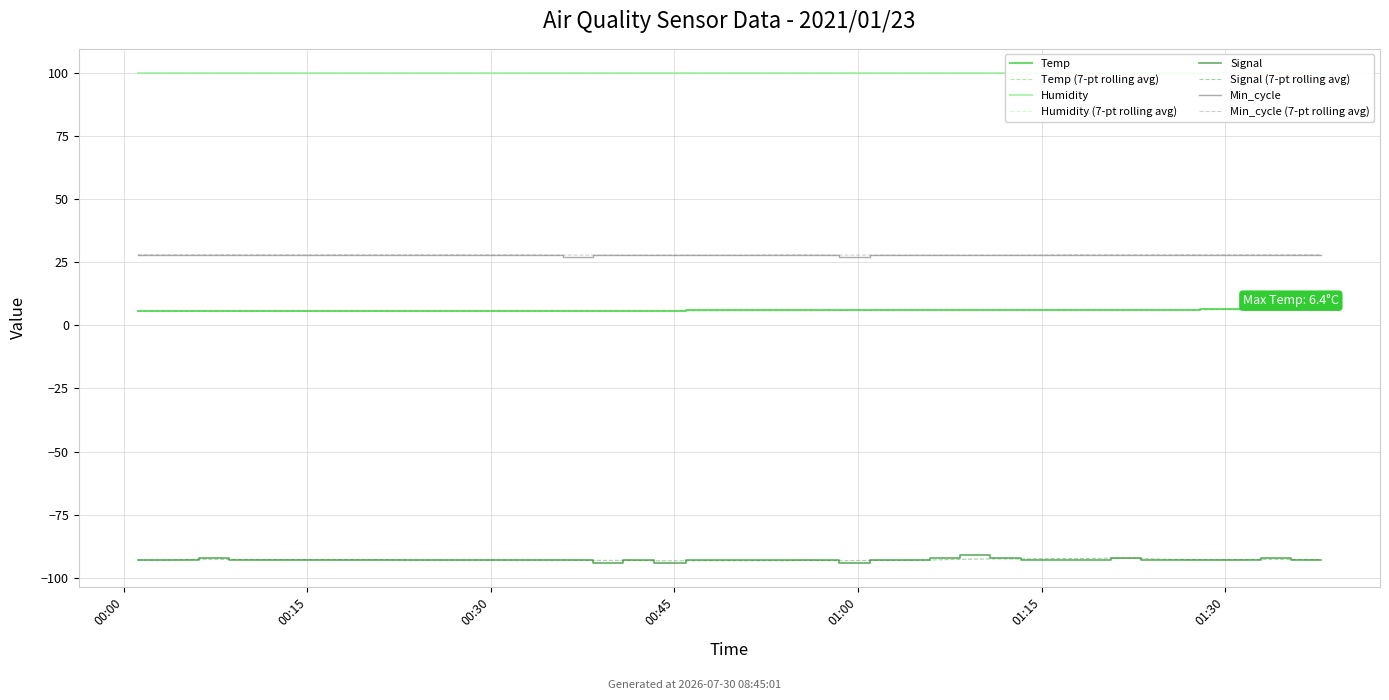

At 2021/01/23 01:30:27, list the series in order from smallest to largest.

Signal, Temp, Min_cycle